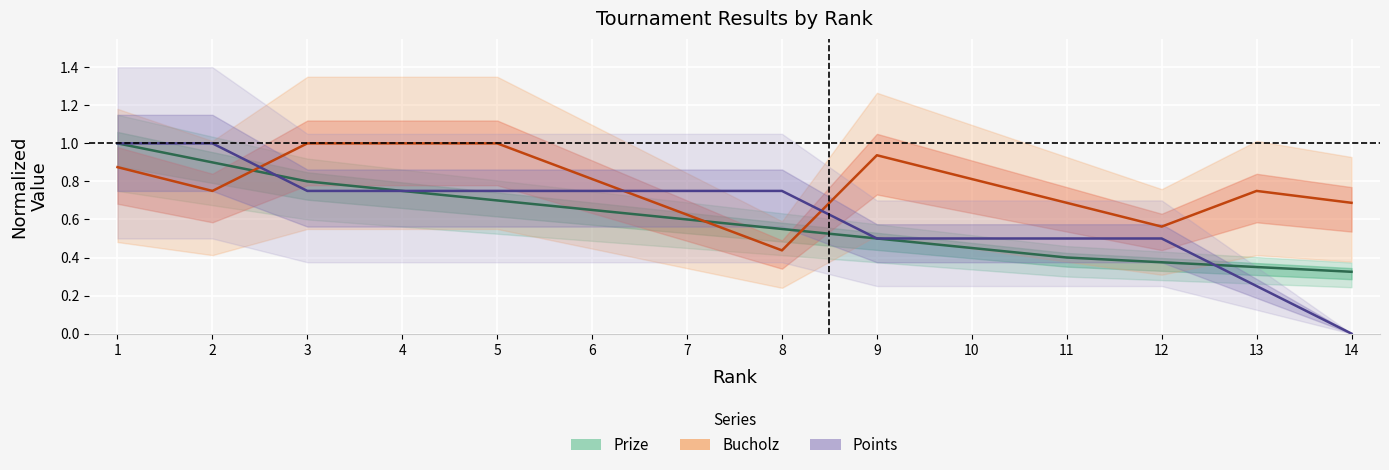

True or false: Prize and Bucholz intersect in this chart.

True